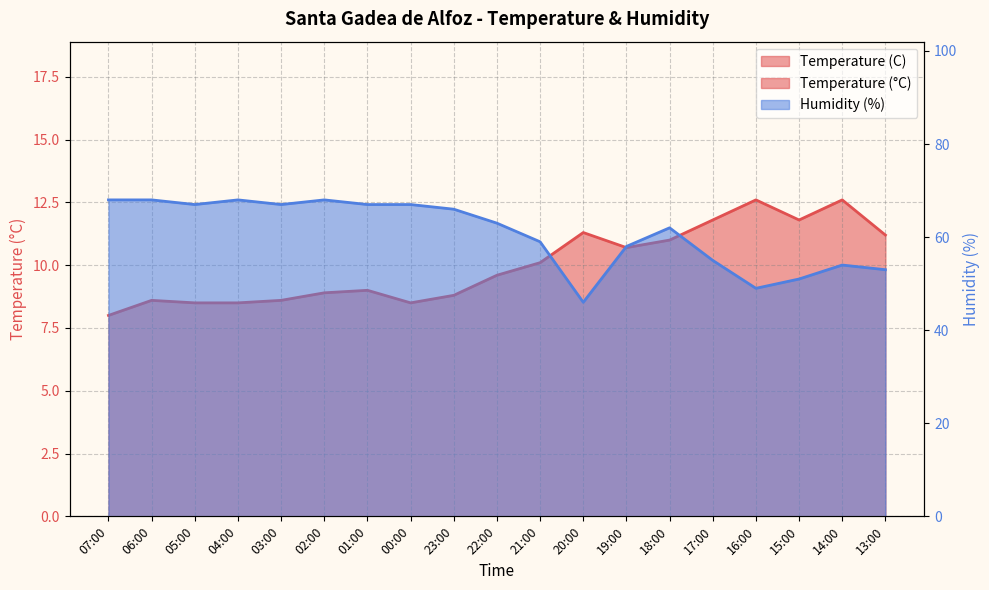

Rank the series by their maximum value, from lowest to highest.

Temperature (C), Humidity (%)